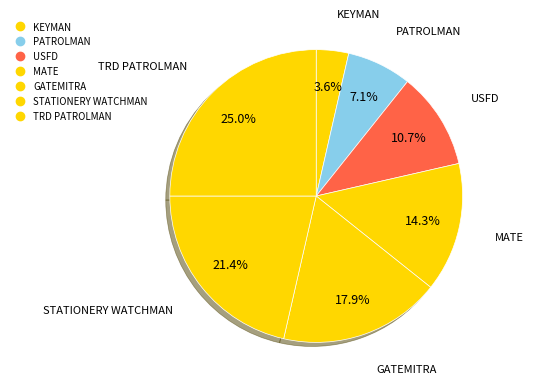

How many slices are in this pie chart?

7